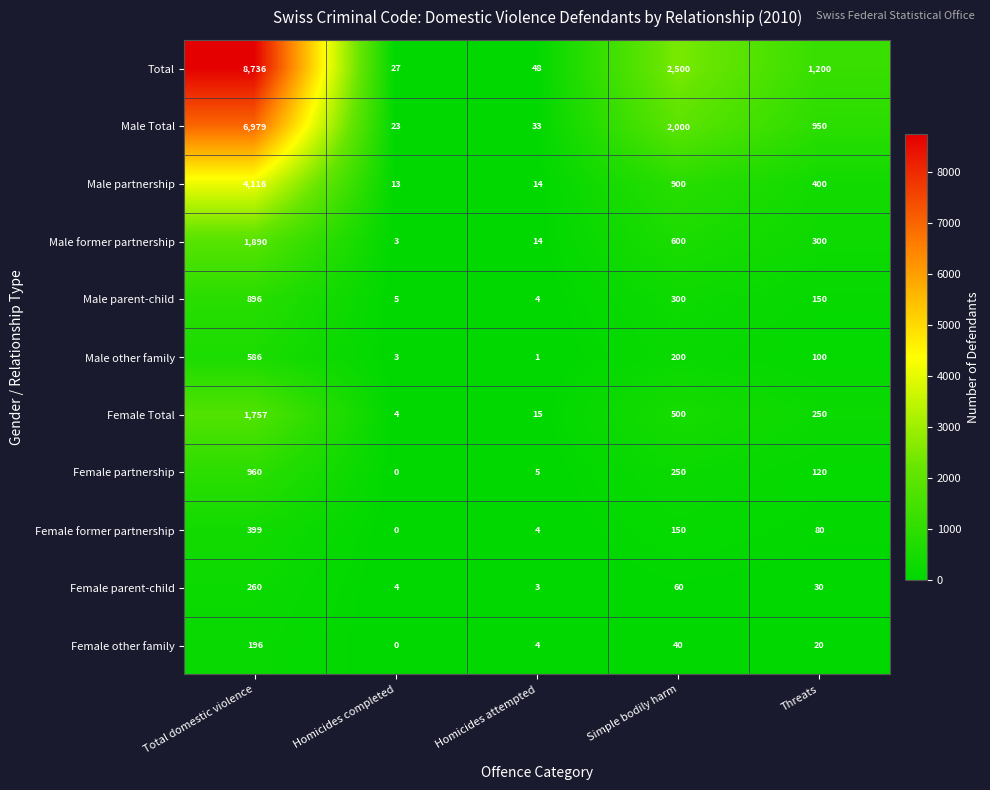

What is the difference between the highest and lowest values at Homicides completed?

27